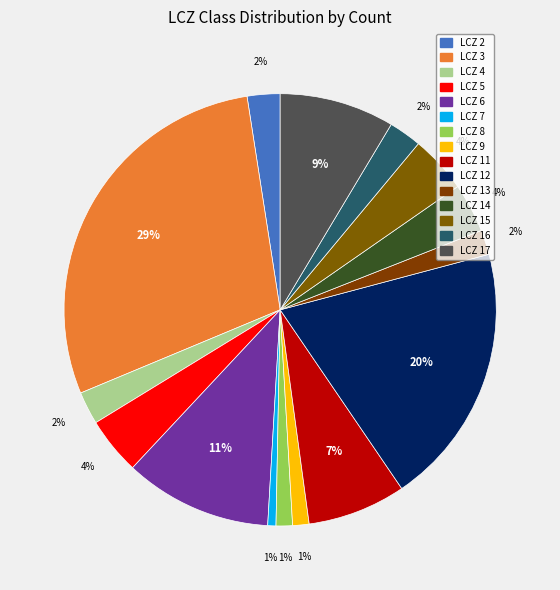

How many slices are in this pie chart?

15